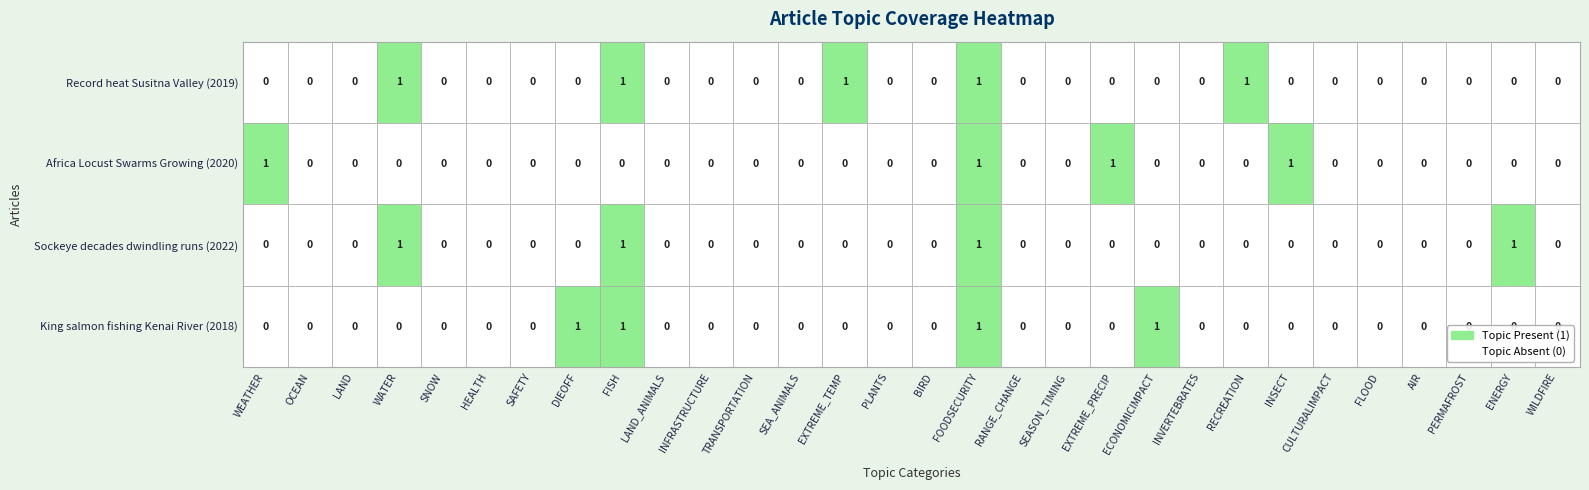

Reading left to right, list all the values displayed in this chart.

BF9535B7: 0=0	1=0	2=0	3=1	4=0	5=0	6=0	7=0	8=1	9=0	10=0	11=0	12=0	13=1	14=0	15=0	16=1	17=0	18=0	19=0	20=0	21=0	22=1	23=0	24=0	25=0	26=0	27=0	28=0	29=0
884CF94F: 0=1	1=0	2=0	3=0	4=0	5=0	6=0	7=0	8=0	9=0	10=0	11=0	12=0	13=0	14=0	15=0	16=1	17=0	18=0	19=1	20=0	21=0	22=0	23=1	24=0	25=0	26=0	27=0	28=0	29=0
55765755: 0=0	1=0	2=0	3=1	4=0	5=0	6=0	7=0	8=1	9=0	10=0	11=0	12=0	13=0	14=0	15=0	16=1	17=0	18=0	19=0	20=0	21=0	22=0	23=0	24=0	25=0	26=0	27=0	28=1	29=0
209C761A: 0=0	1=0	2=0	3=0	4=0	5=0	6=0	7=1	8=1	9=0	10=0	11=0	12=0	13=0	14=0	15=0	16=1	17=0	18=0	19=0	20=1	21=0	22=0	23=0	24=0	25=0	26=0	27=0	28=0	29=0